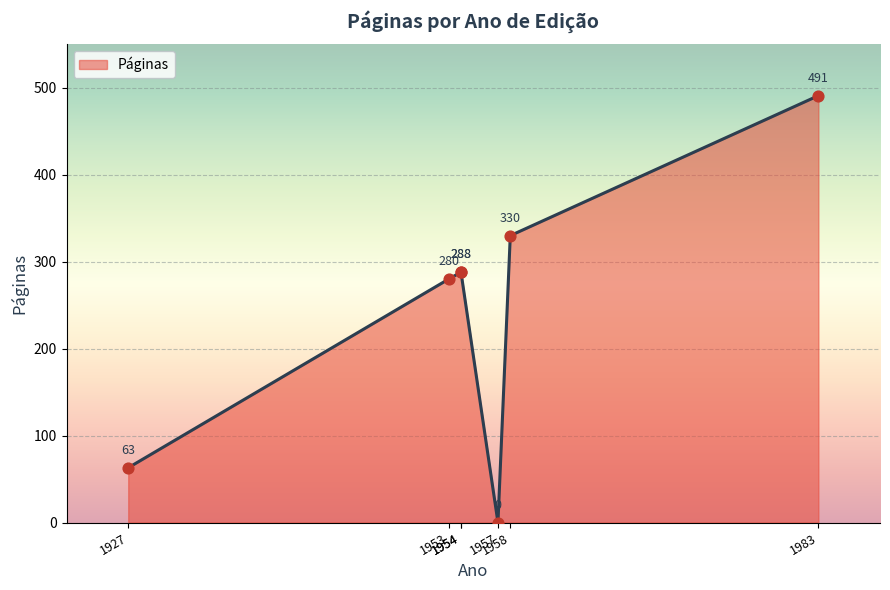

What is the change in value from 1953 (Tipos) to 1927 (Grammaire)?

-217